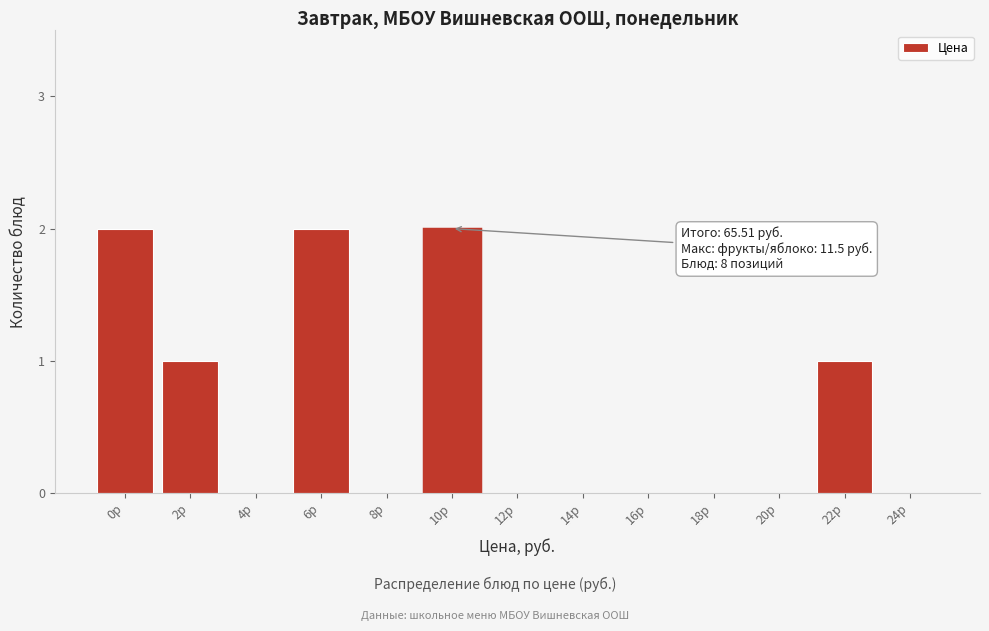

Reading right to left, transcribe all the data shown in this chart.

24р=0	22р=1	20р=0	18р=0	16р=0	14р=0	12р=0	10р=2	8р=0	6р=2	4р=0	2р=1	0р=2